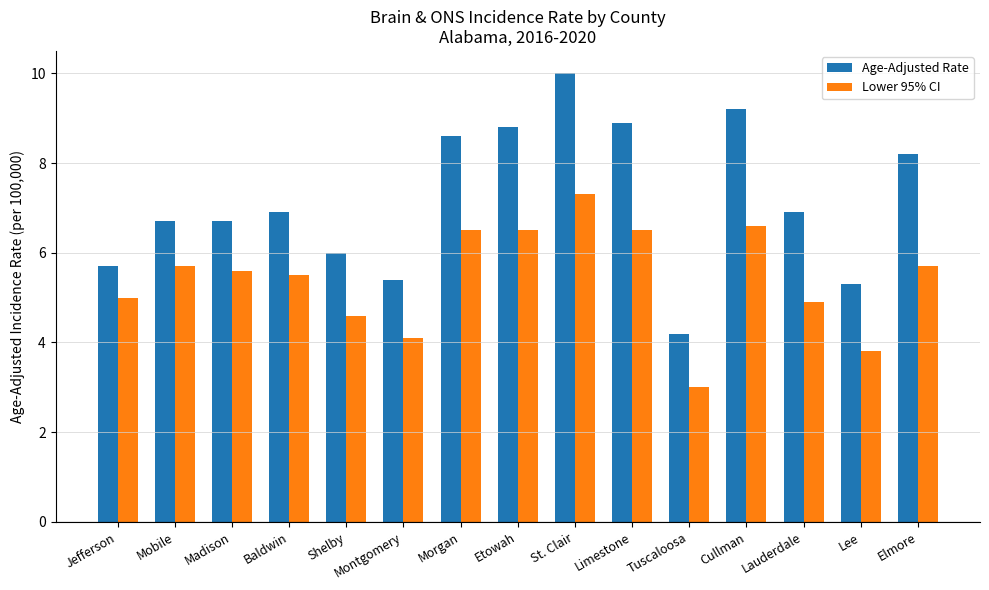

What is the smallest value displayed?

3.0